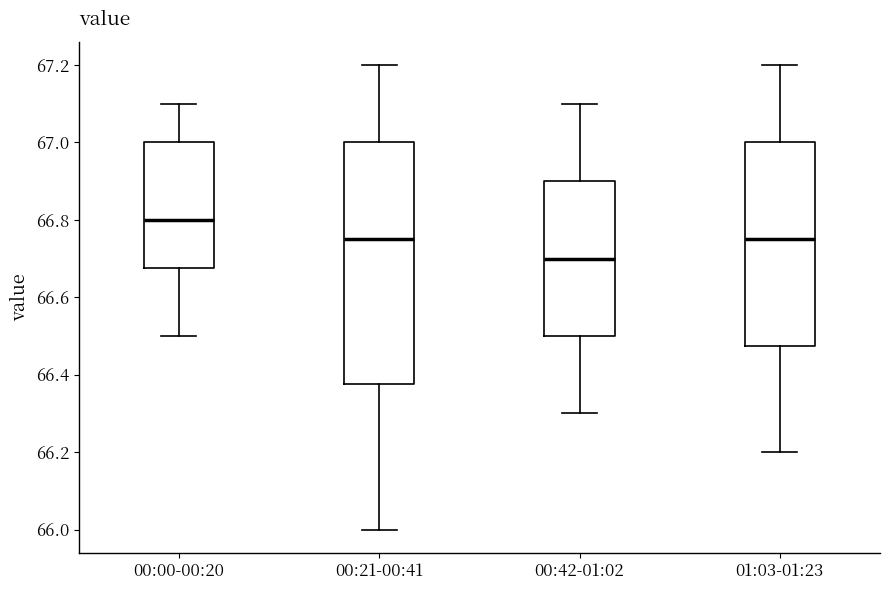

Where is the upper edge of the box for 00:00-00:20 on the y-axis? The values are not printed on the chart, so give them approximately, as read against the axis.

67.00